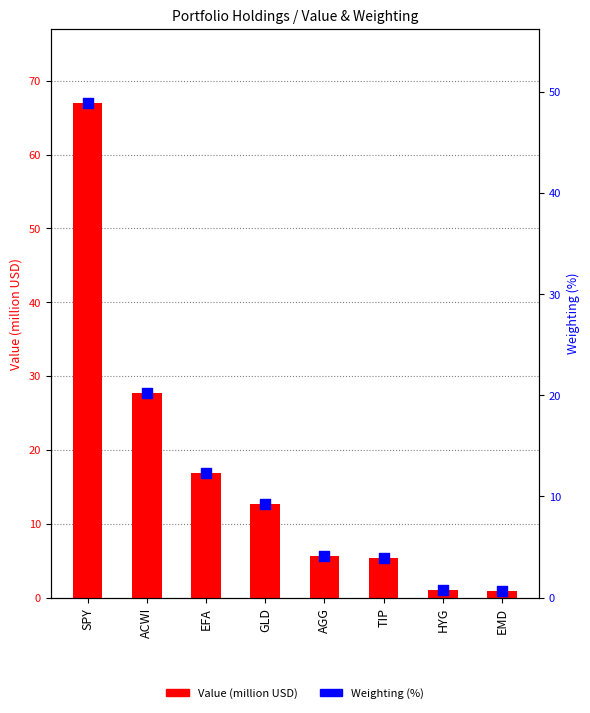

What is the total value across all series at GLD?

22.0